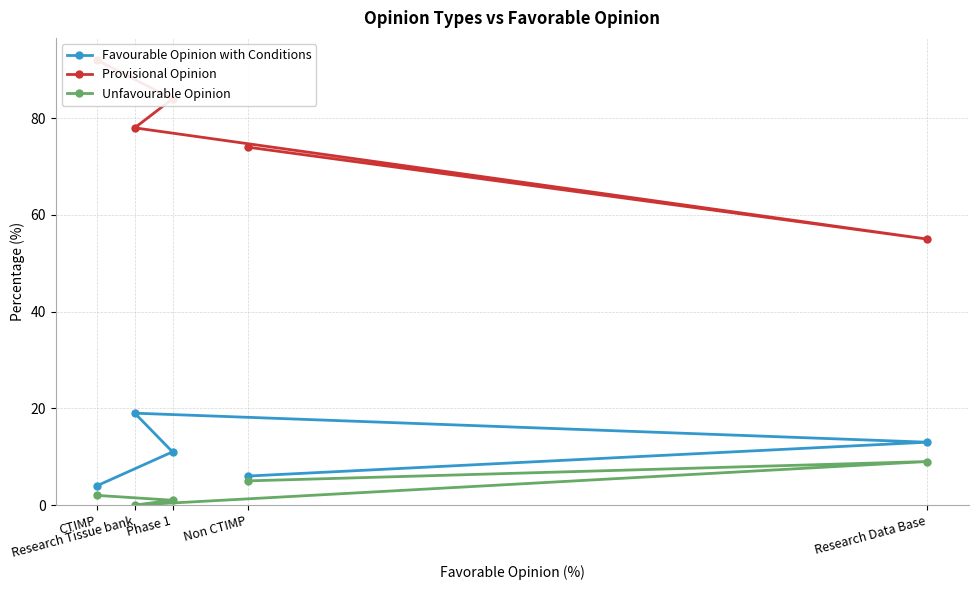

At which category is the sum across all series the highest?

CTIMP